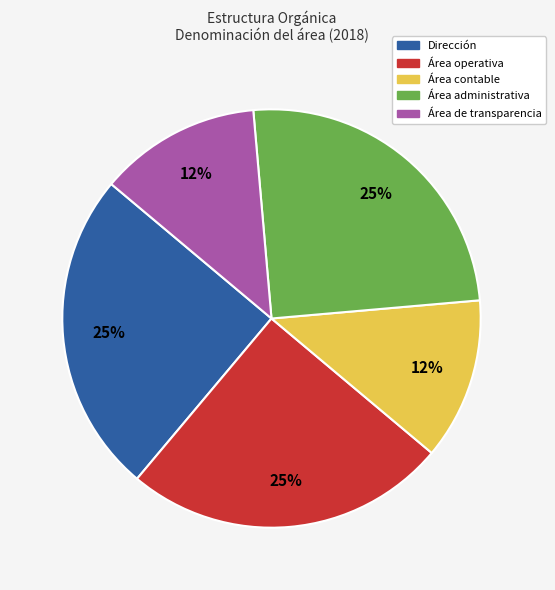

To the nearest percent, what is the average slice percentage?

20%